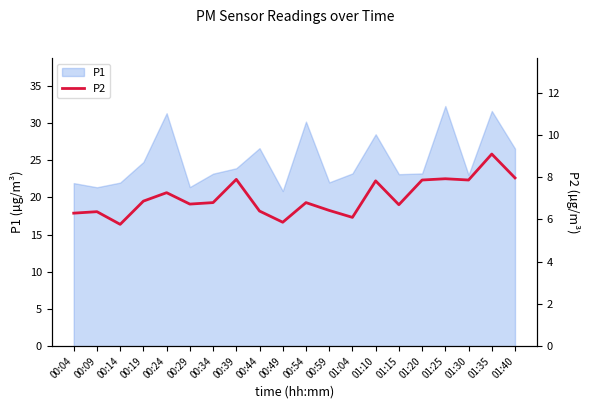

Between 00:24 and 00:29, which is larger?

00:24